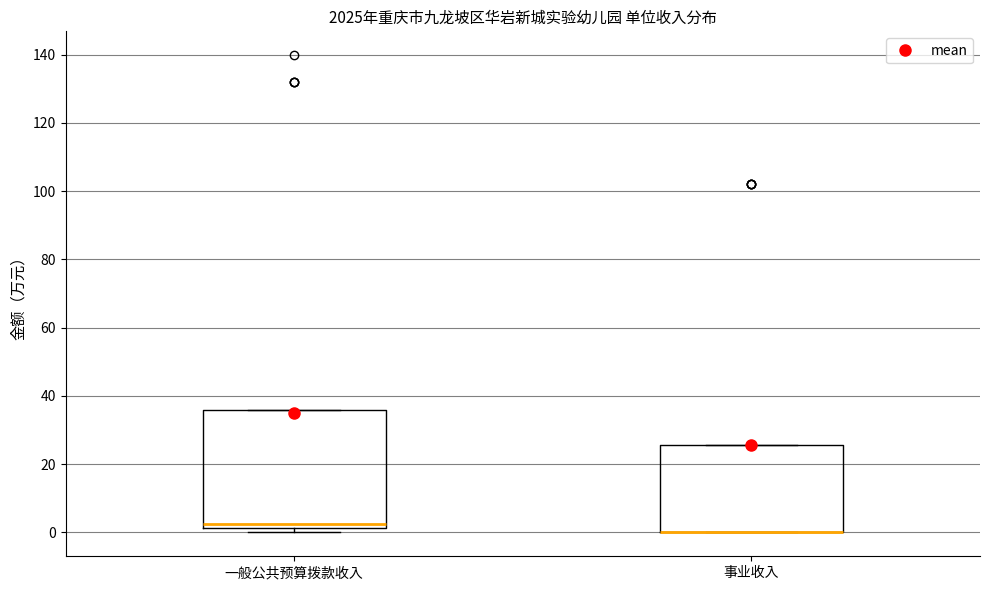

Where is the upper edge of the box for 事业收入 on the y-axis? The values are not printed on the chart, so give them approximately, as read against the axis.

26